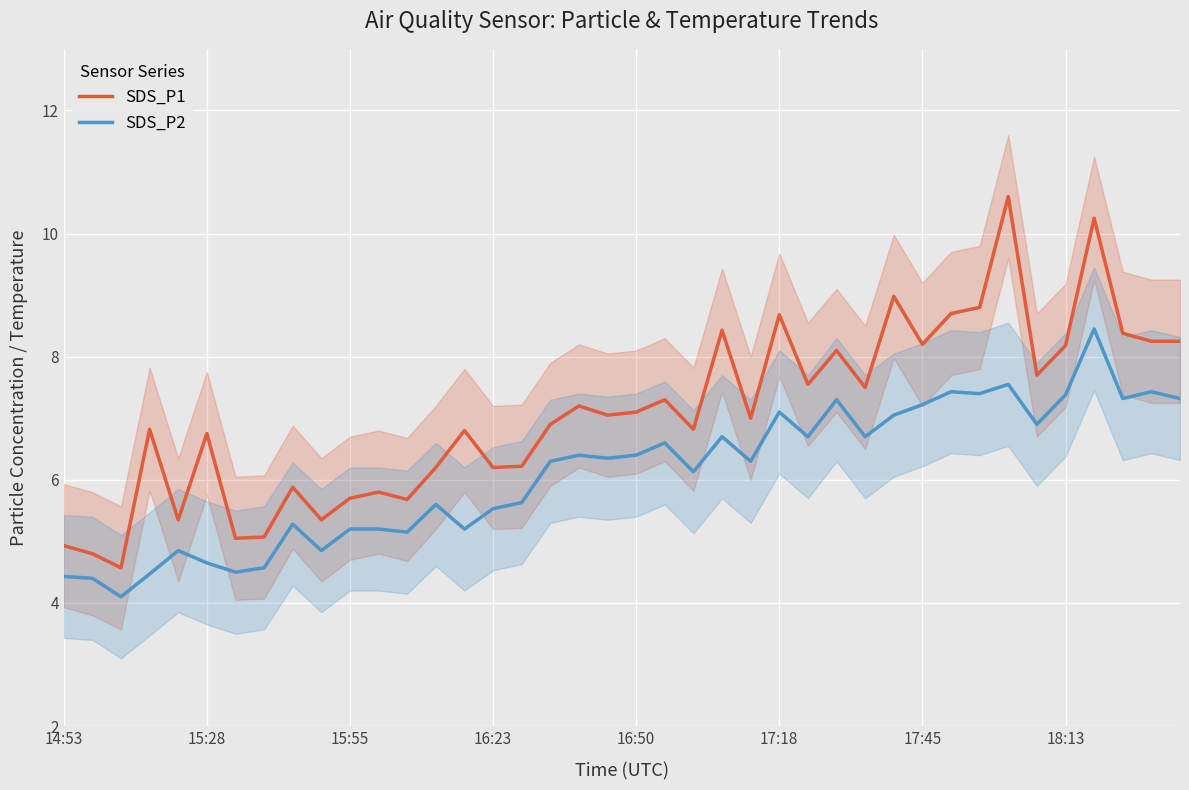

Does the chart display data point markers on the line(s)?

No